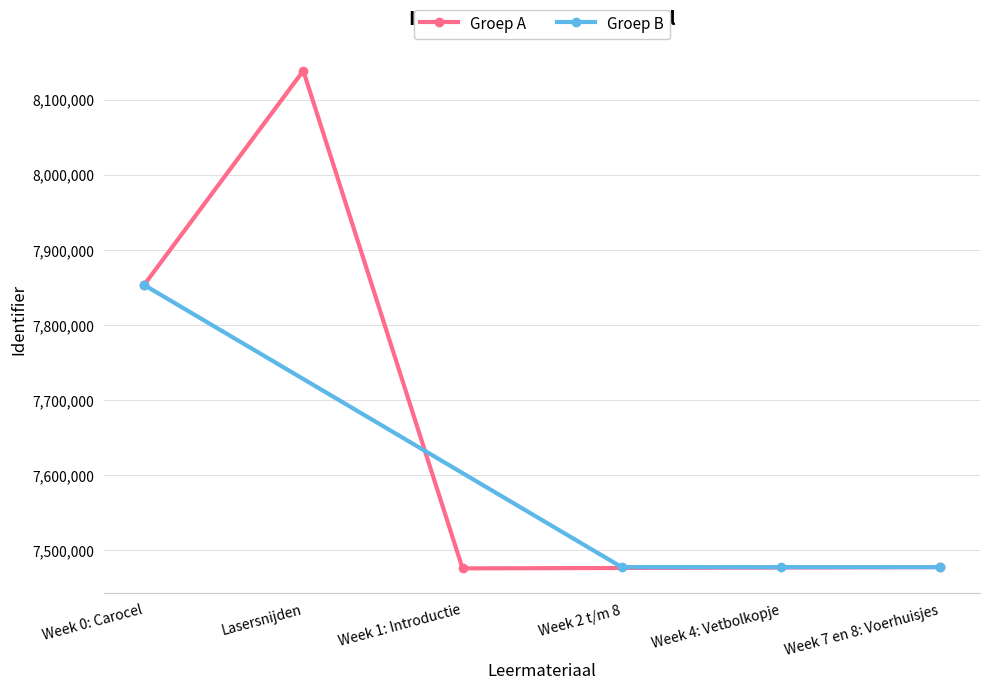

Which series ends up on top after the final intersection of Groep A and Groep B?

Groep B